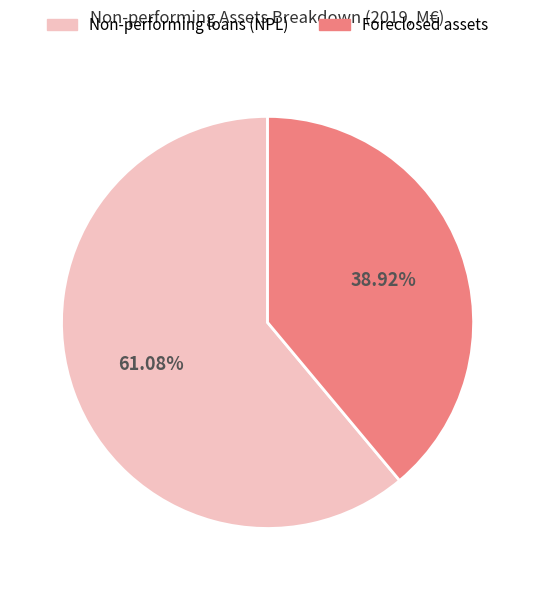

To the nearest percent, what is the difference between the Foreclosed assets and Non-performing loans (NPL) slice percentages?

22%